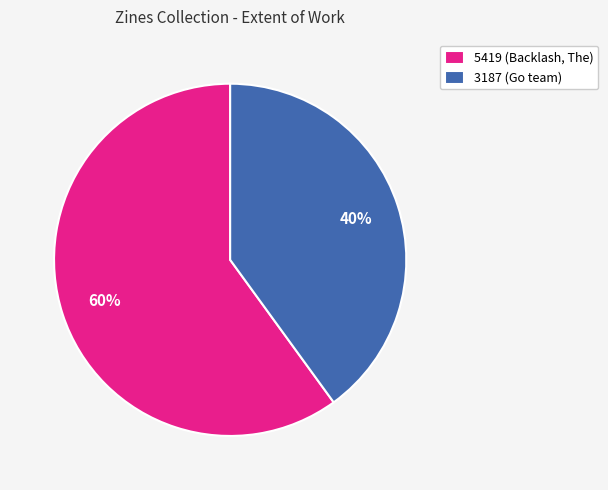

What is the largest slice in the pie chart?

5419